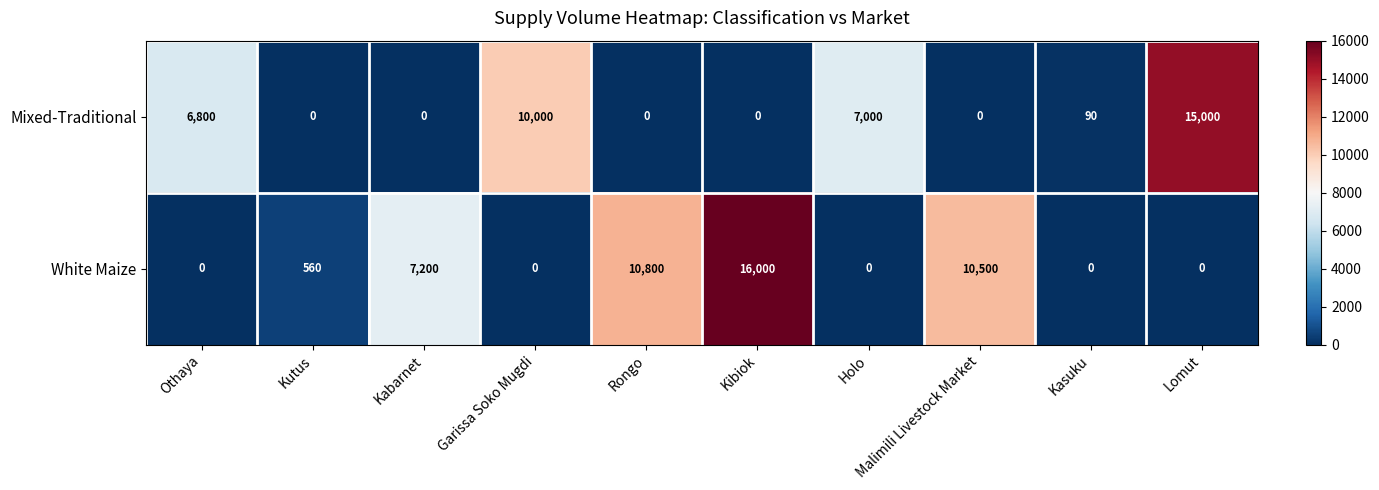

What is the total value across all series at Lomut?

15000